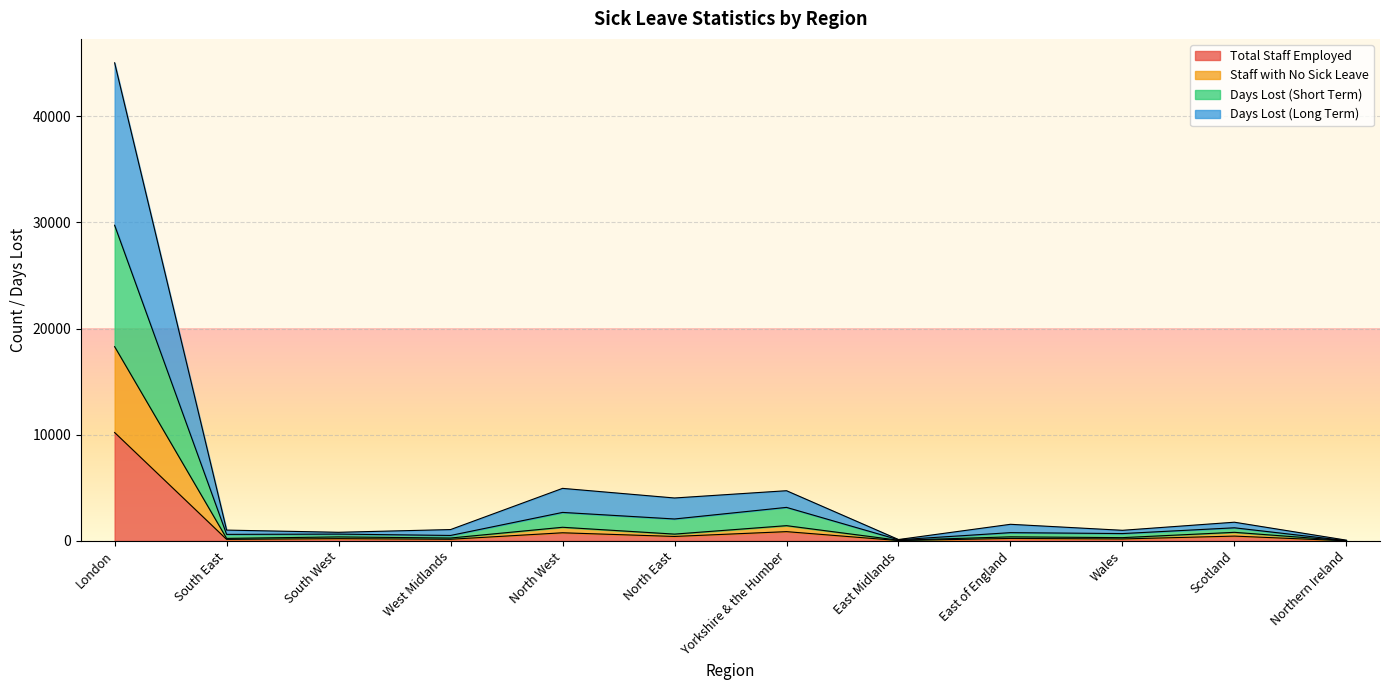

What is the approximate value of Total Staff Employed at Wales?

188.0